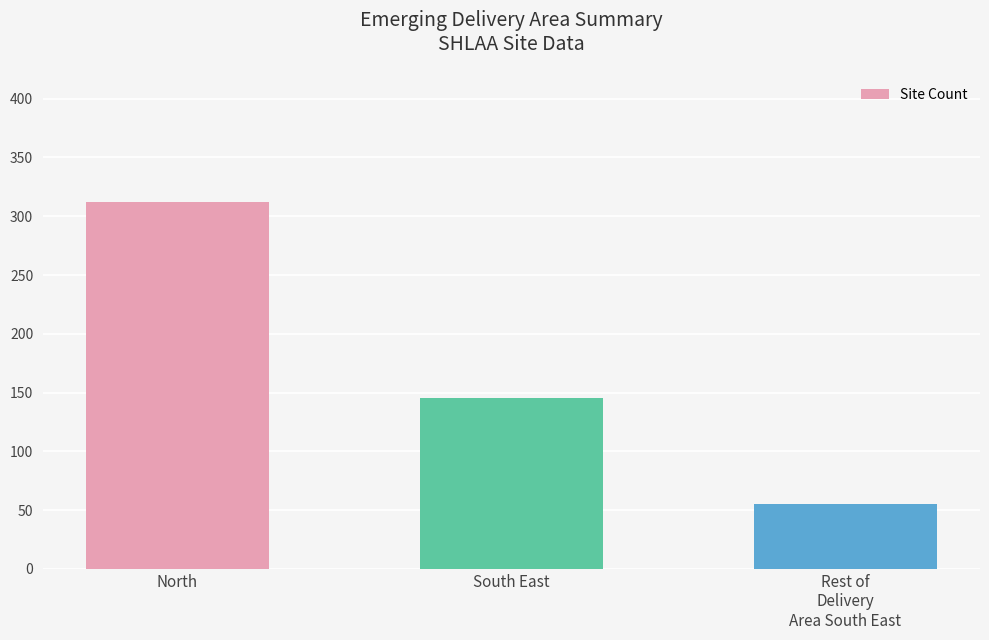

How many distinct data groups are displayed?

1